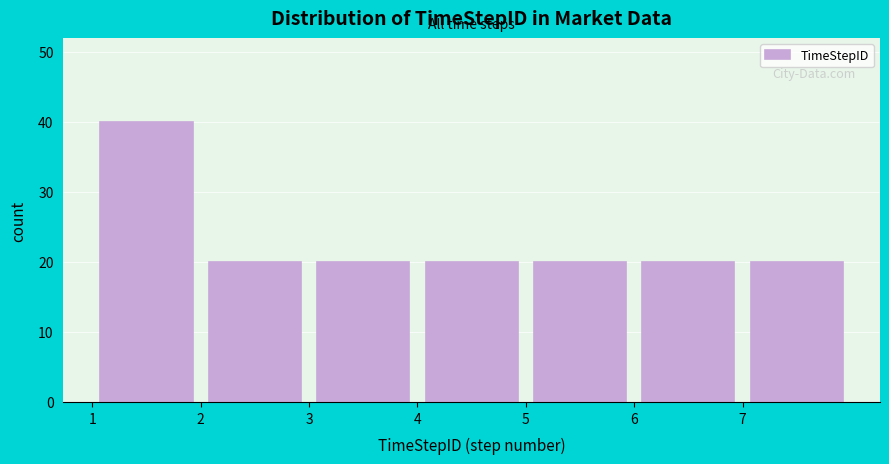

Reading left to right, list every bar in this chart as the range it spans on the x-axis followed by its height. The values are not printed on the chart, so give them approximately, as read against the axis.

1 to 2: 40
2 to 3: 20
3 to 4: 20
4 to 5: 20
5 to 6: 20
6 to 7: 20
7 to 8: 20